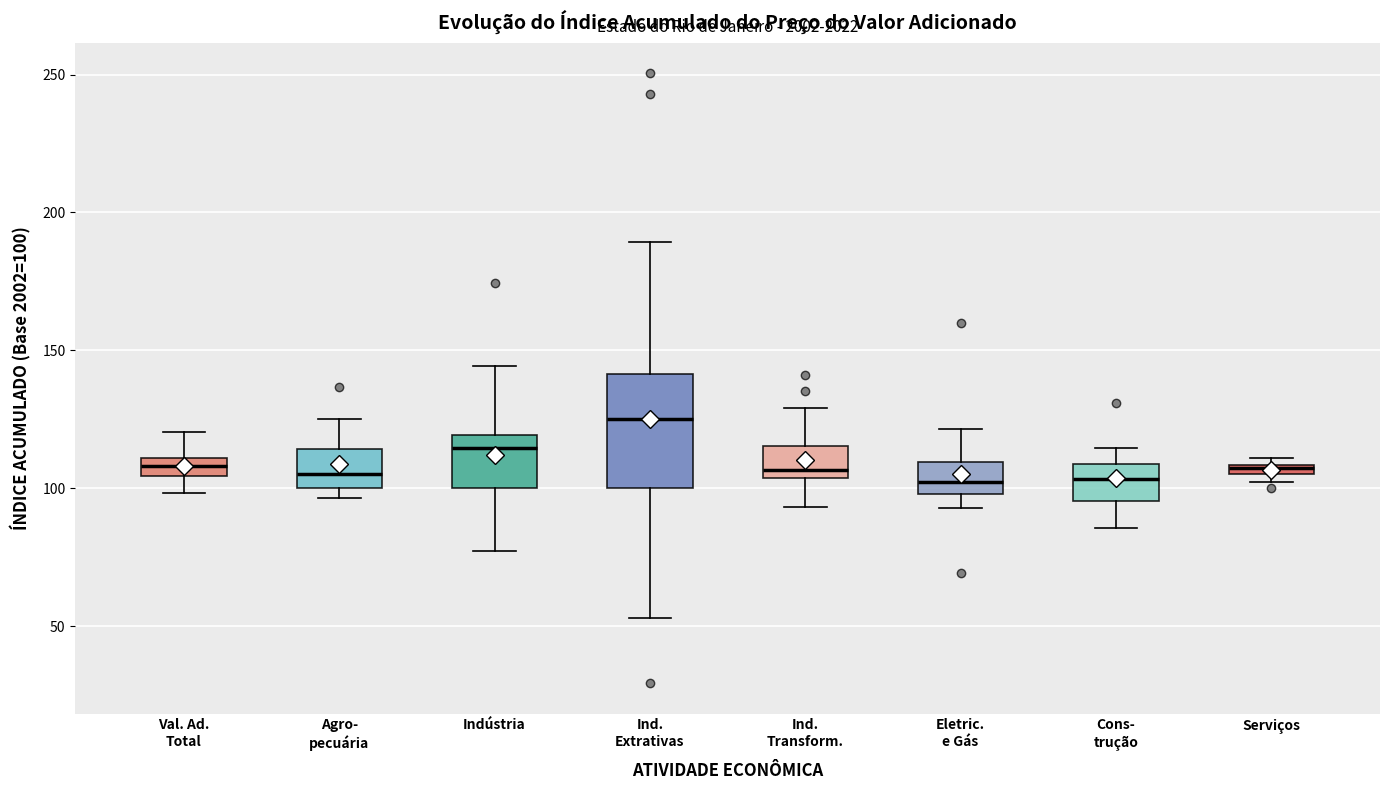

Which box is the tallest, from its lower edge to its upper edge?

Ind. Extrativas